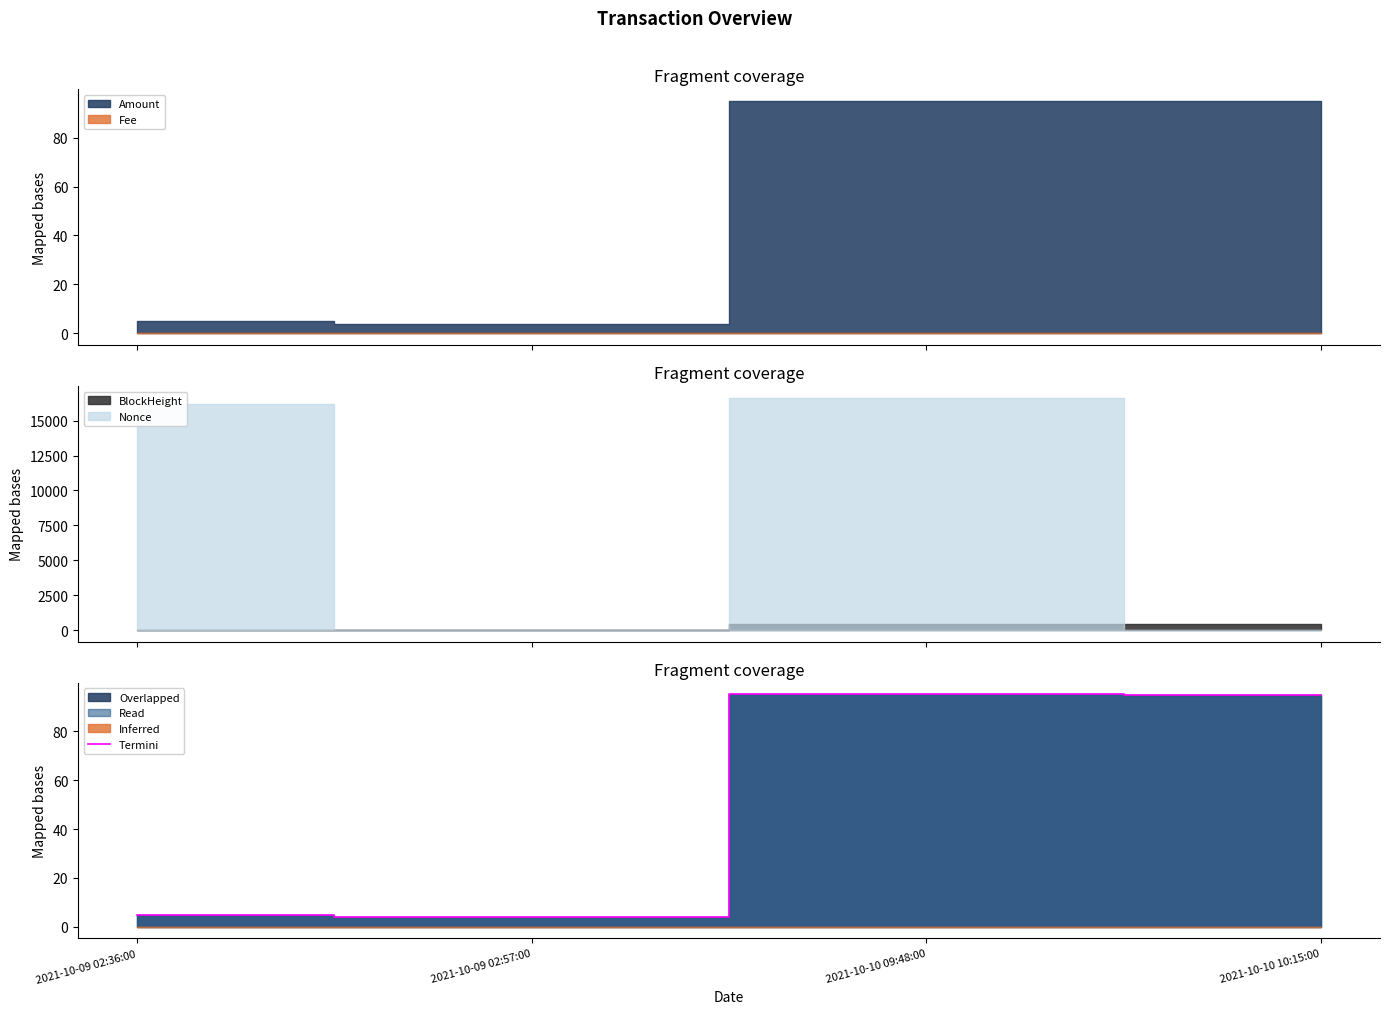

Count the number of values greater than 95.

1